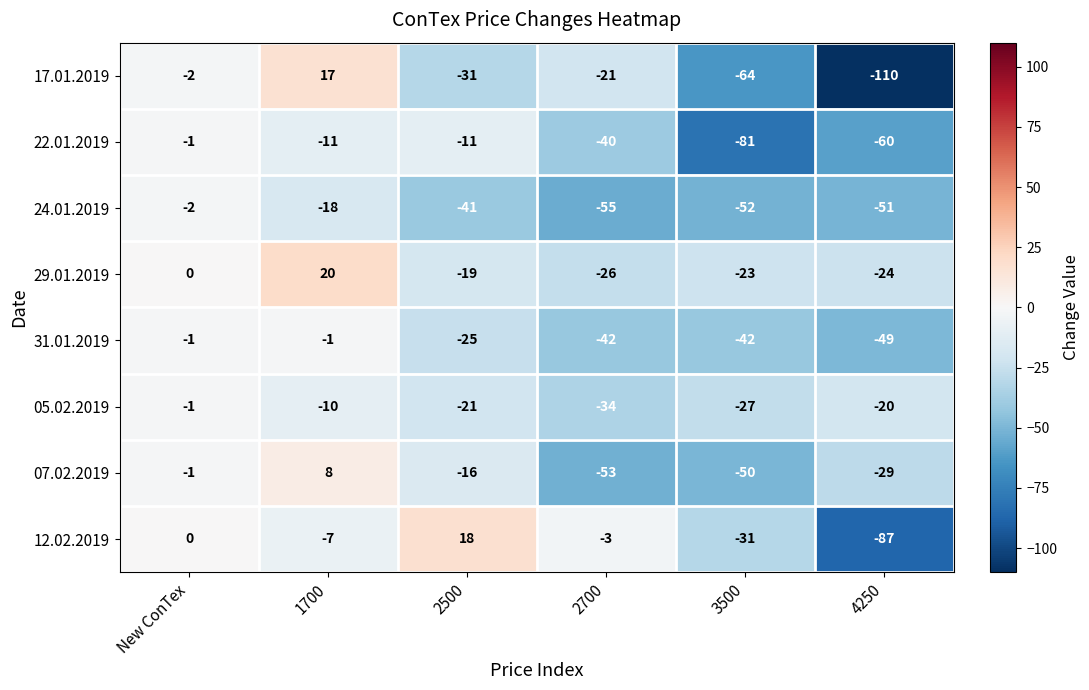

Which series has the largest range (max minus min)?

17.01.2019